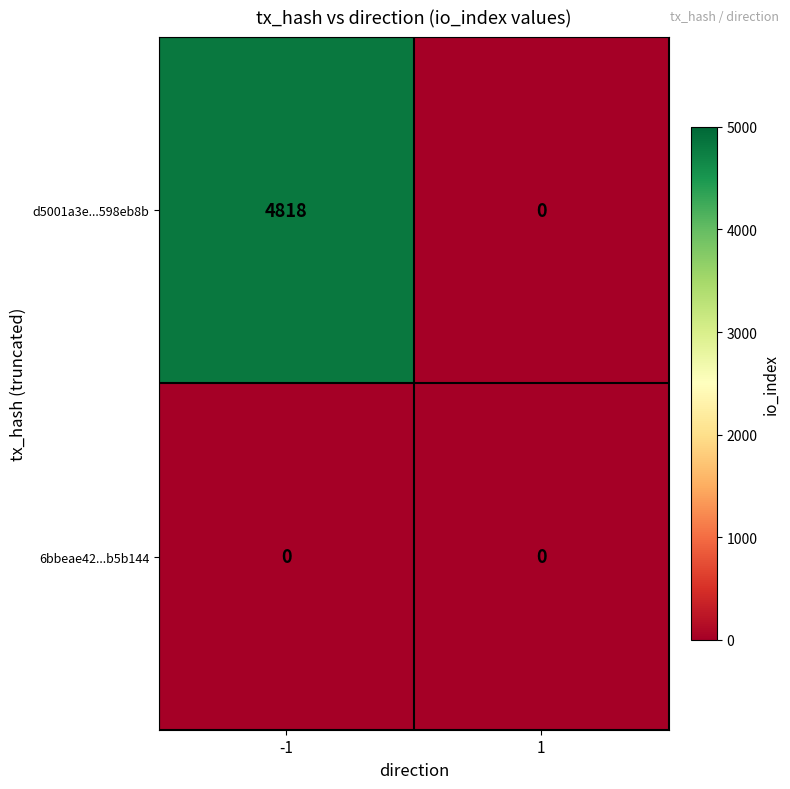

Reading left to right, extract all data points from this chart.

d5001a3e...598eb8b: -1=4818	1=0
6bbeae42...b5b144: -1=0	1=0